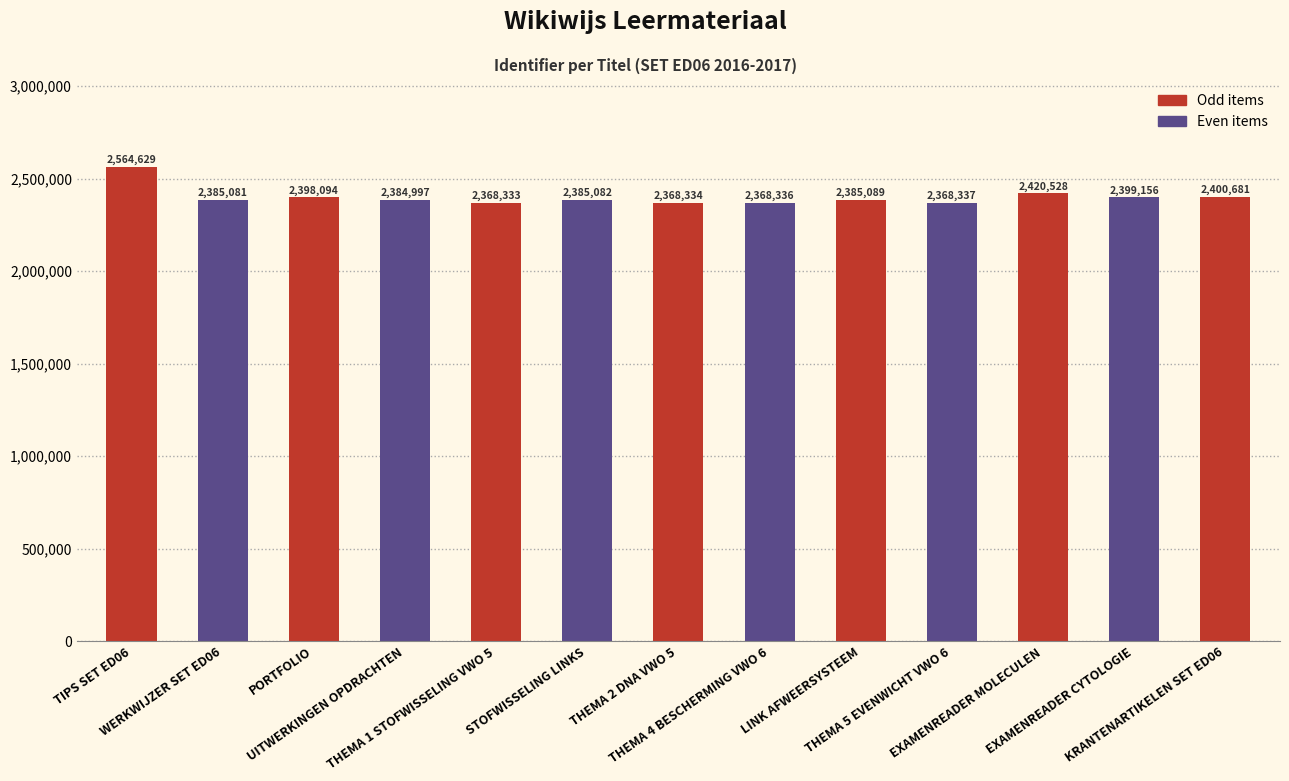

Approximately how many times larger is the value at PORTFOLIO compared to THEMA 1 STOFWISSELING VWO 5?

1.0